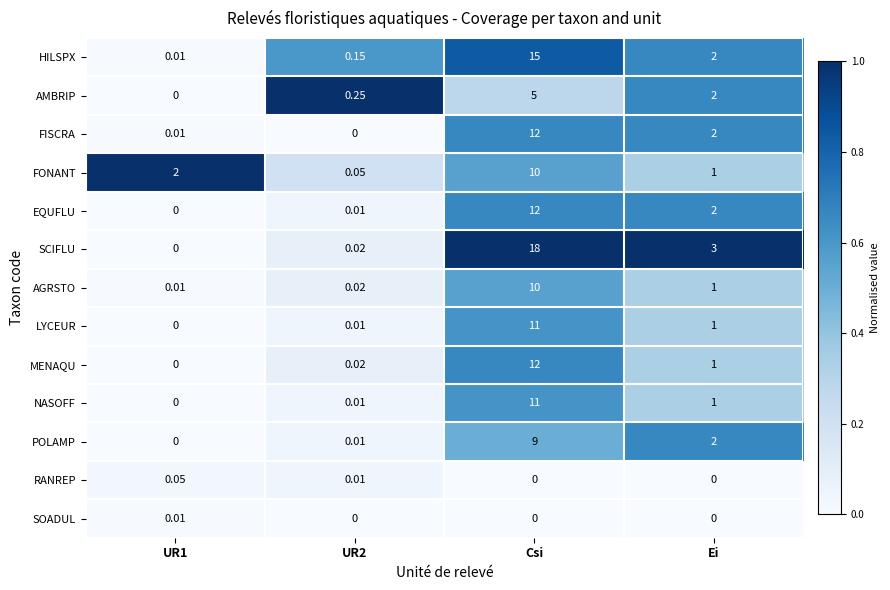

What is the maximum value shown in the chart?

18.0